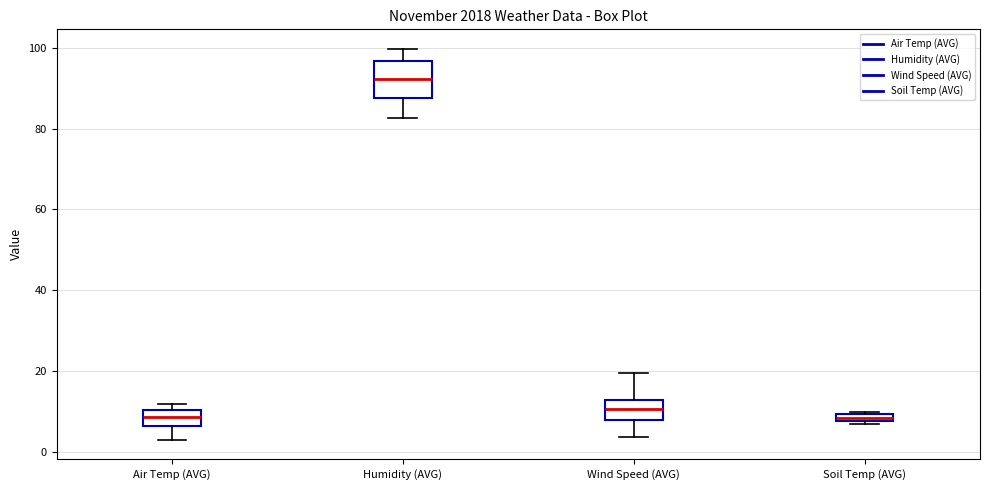

Which box's median line is the highest?

Humidity (AVG)